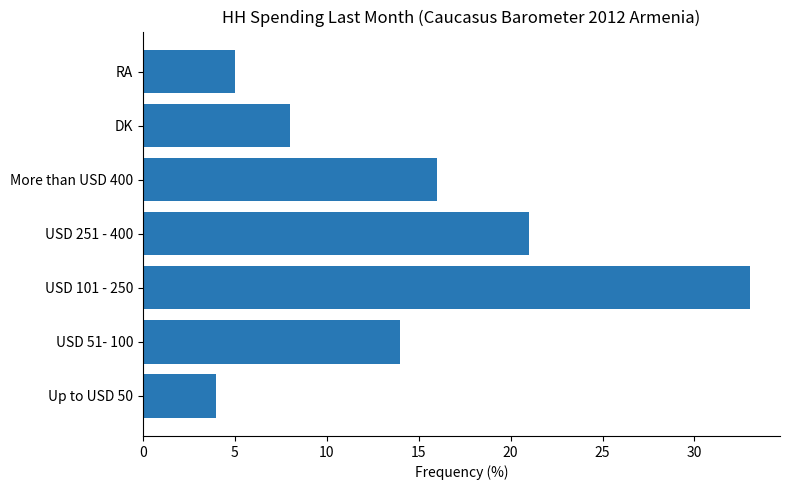

Rank the categories by value from lowest to highest.

Up to USD 50, RA, DK, USD 51- 100, More than USD 400, USD 251 - 400, USD 101 - 250